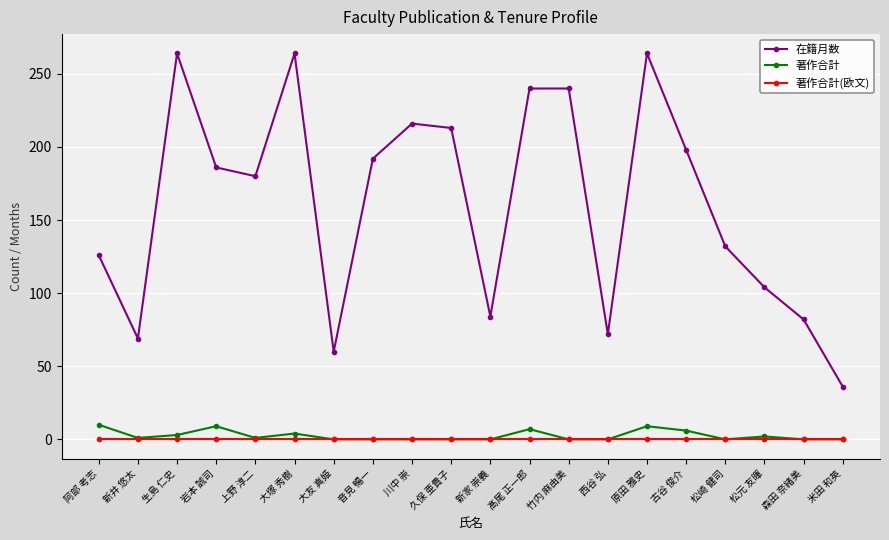

Which series has the largest range (max minus min)?

在籍月数